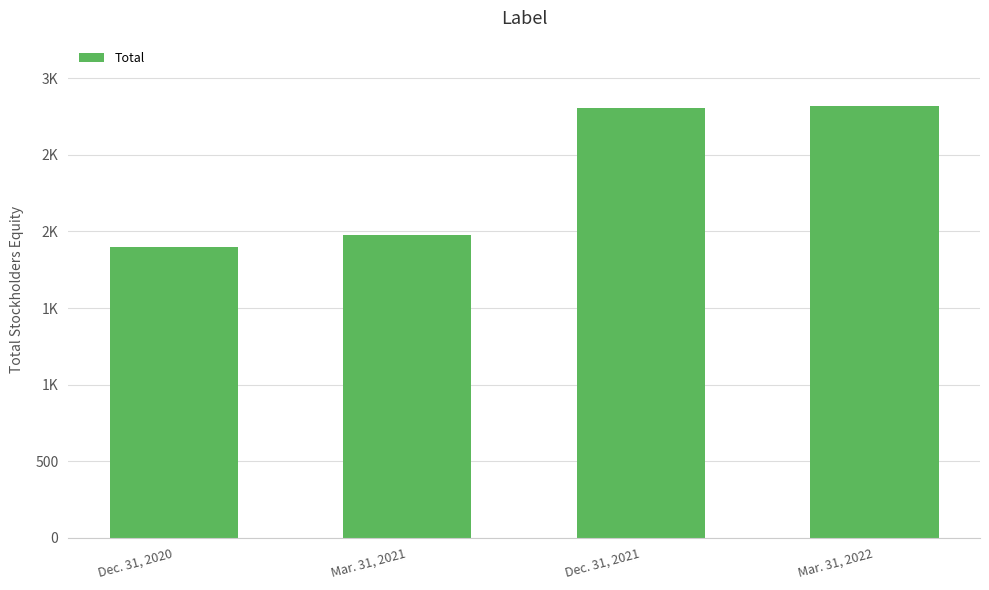

Rank the categories by value from lowest to highest.

Dec. 31, 2020, Mar. 31, 2021, Dec. 31, 2021, Mar. 31, 2022